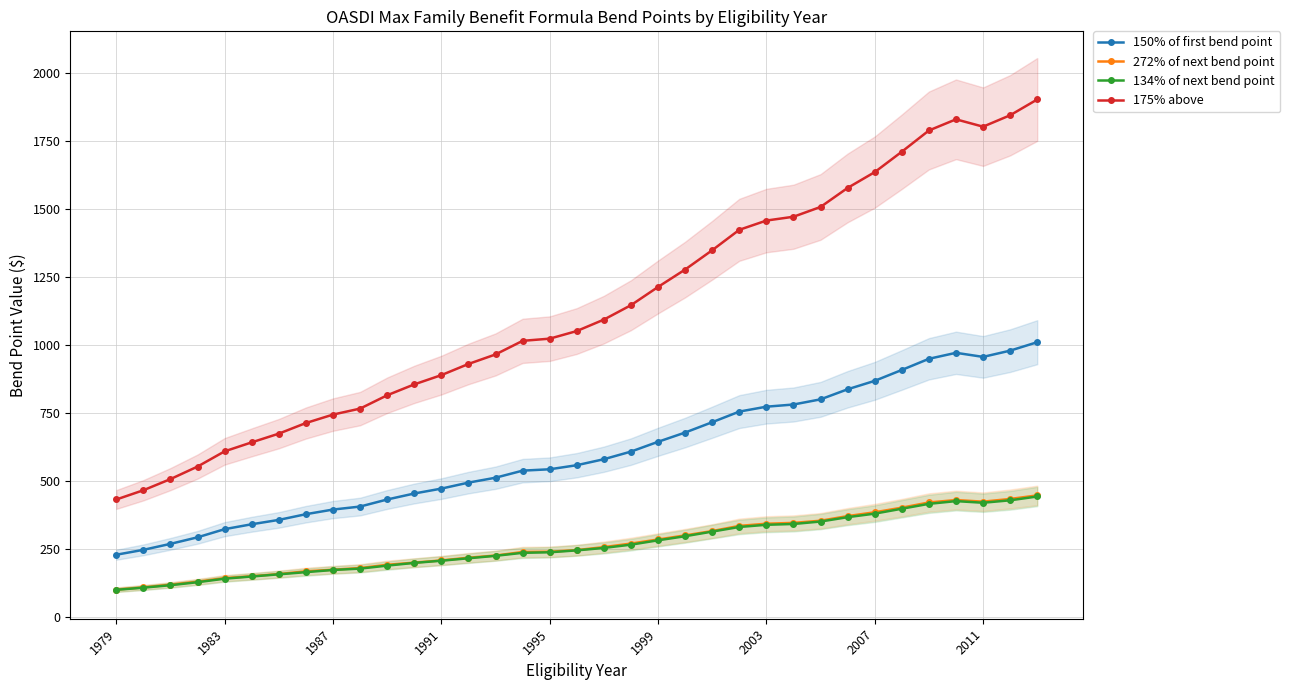

The value of 150% of first bend point at 1999 is 1098. True or false?

False